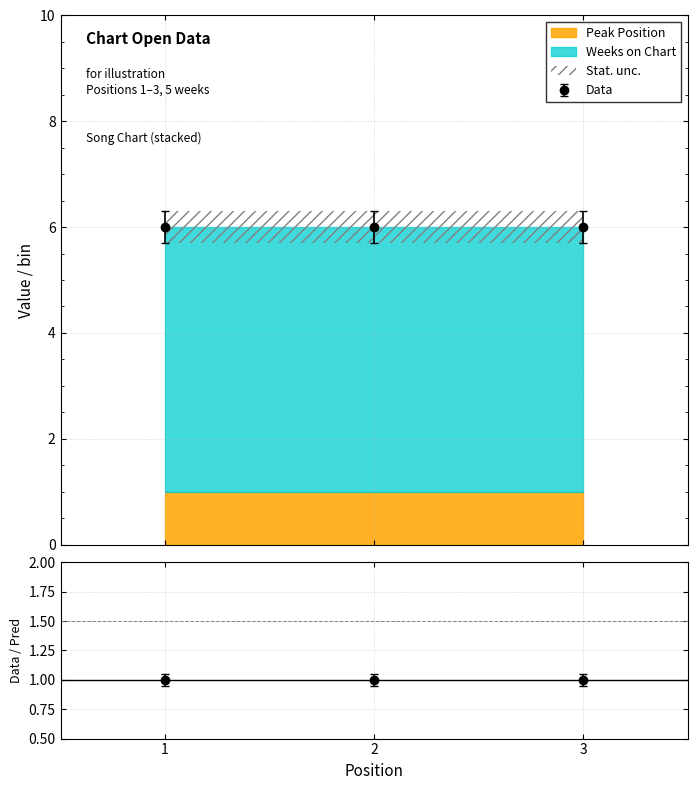

List the labels in order of Weeks on Chart value, largest first.

1, 2, 3